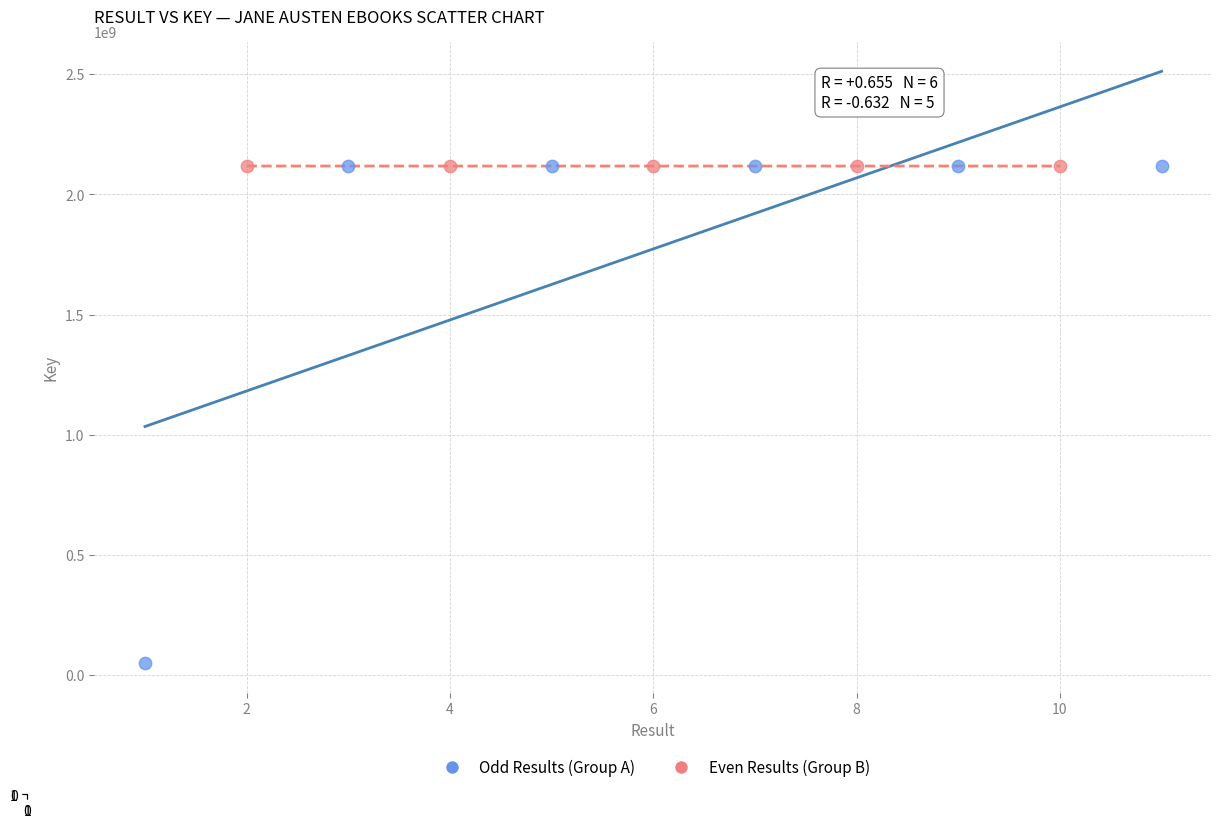

Which series reaches the minimum Y coordinate?

Odd Results (Group A)